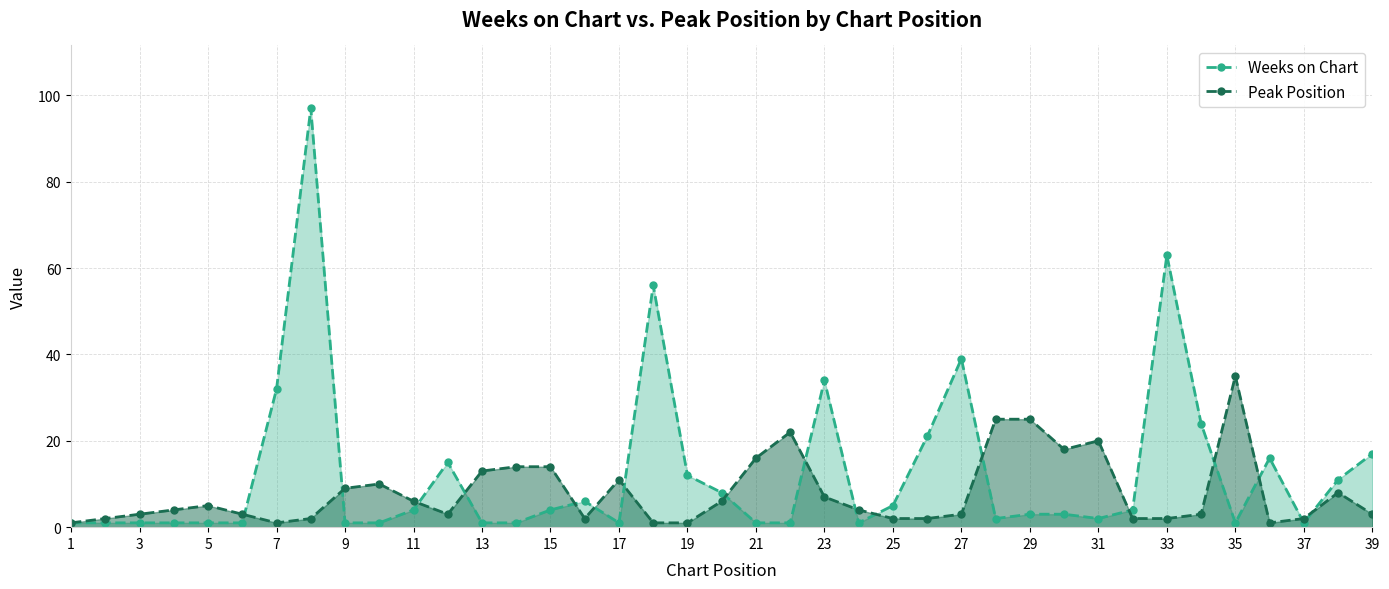

The Peak Position series shows 9 at 9. True or false?

False